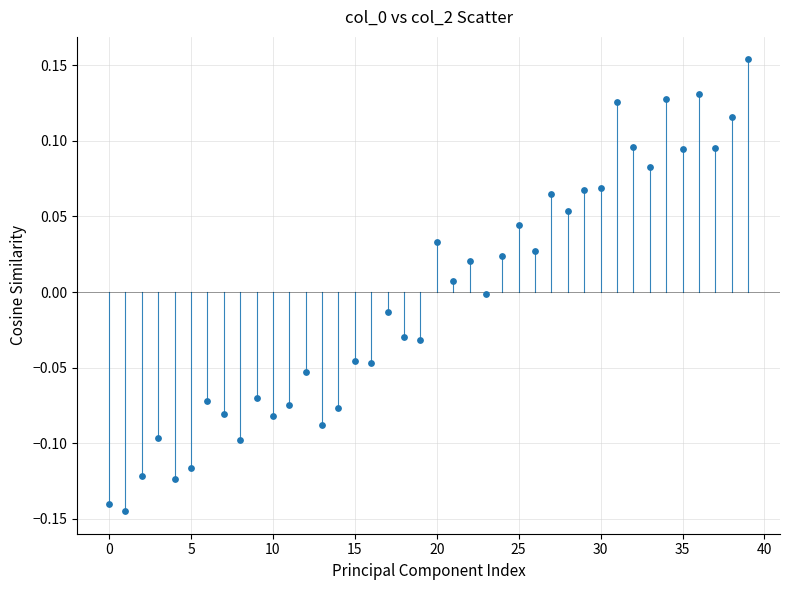

What is the range of Y values (max minus min)?

0.3